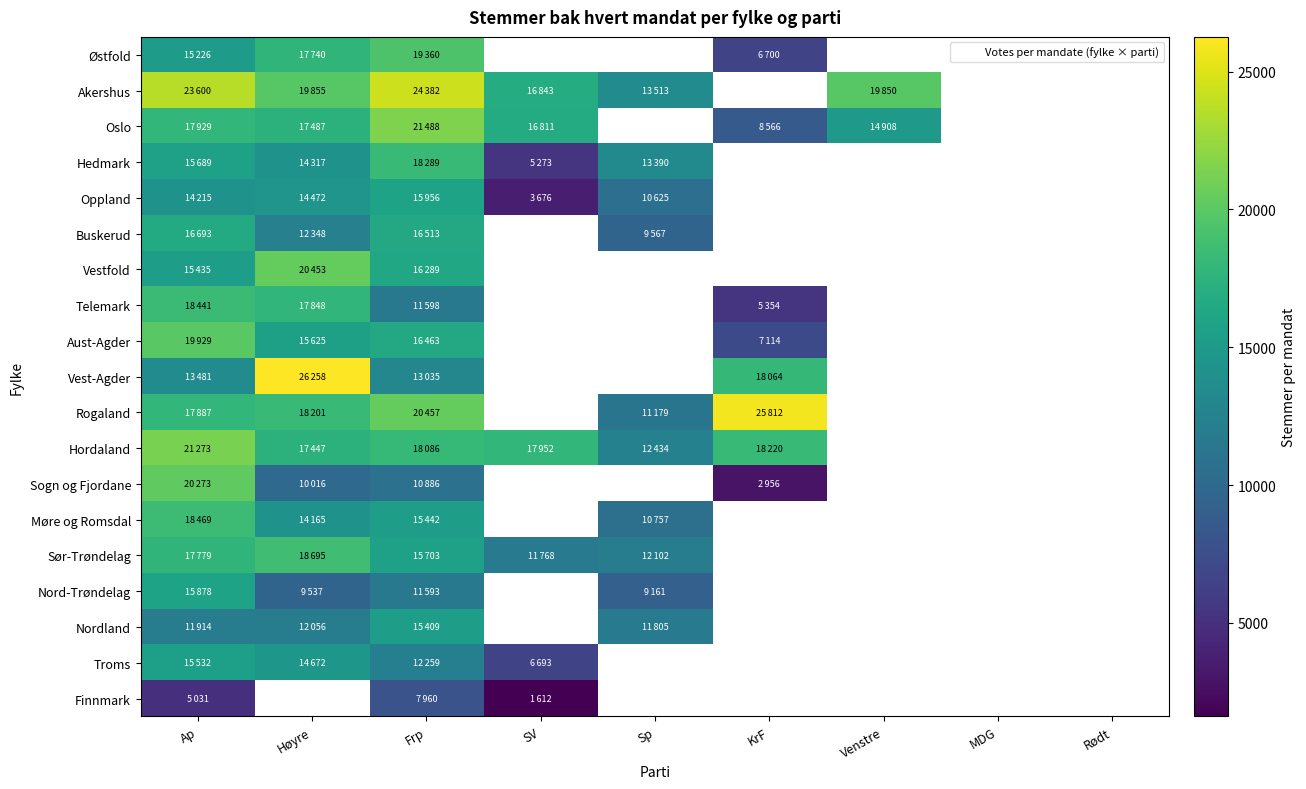

True or false: Oppland has a value of 5088.0 at Ap.

False